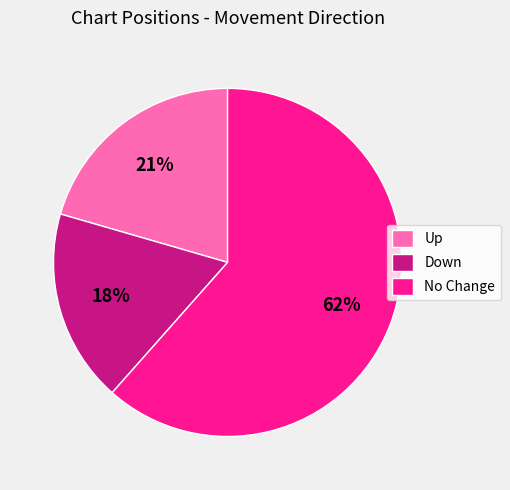

How many slices are in this pie chart?

3